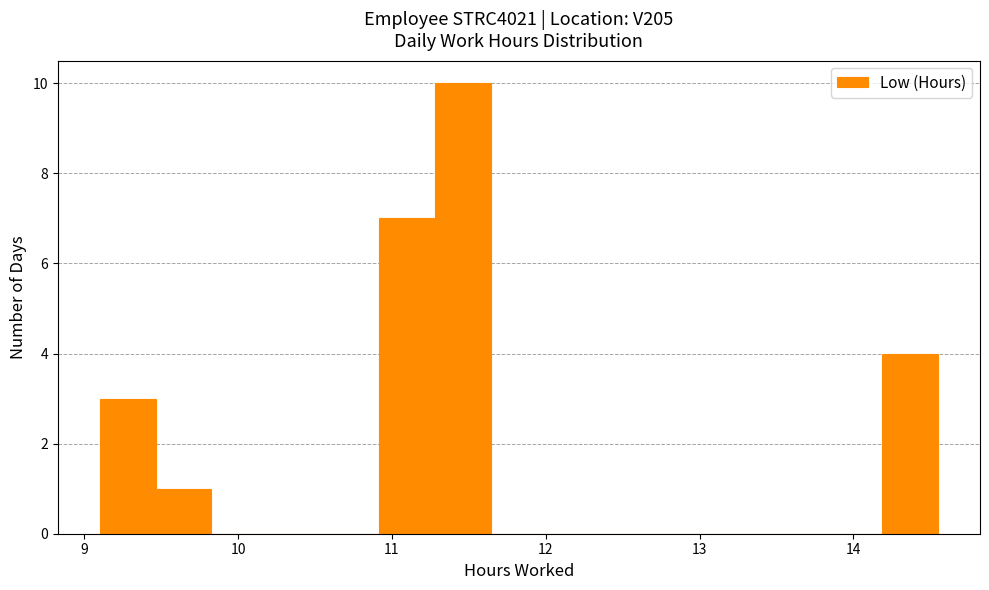

Read against the x-axis, roughly where is the centre of the tallest bar?

11.5